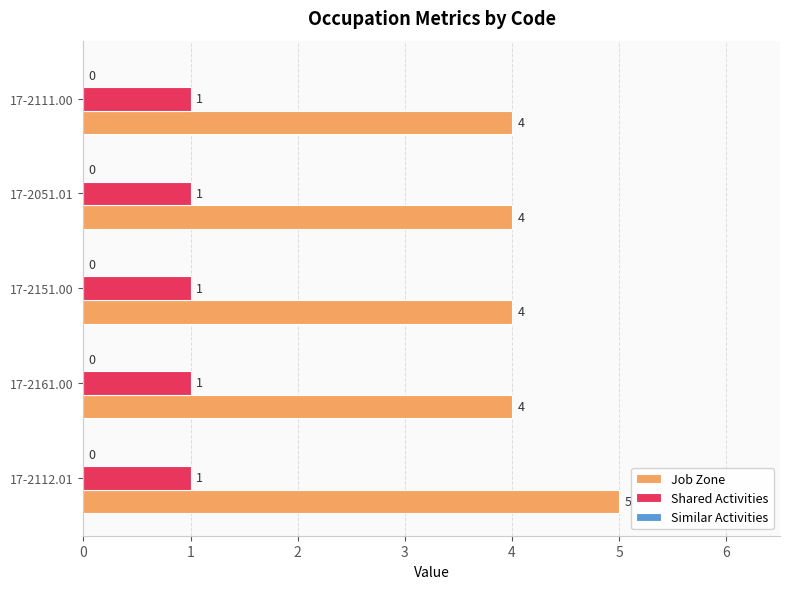

Is it true that Shared Activities equals 1 at 17-2111.00?

True